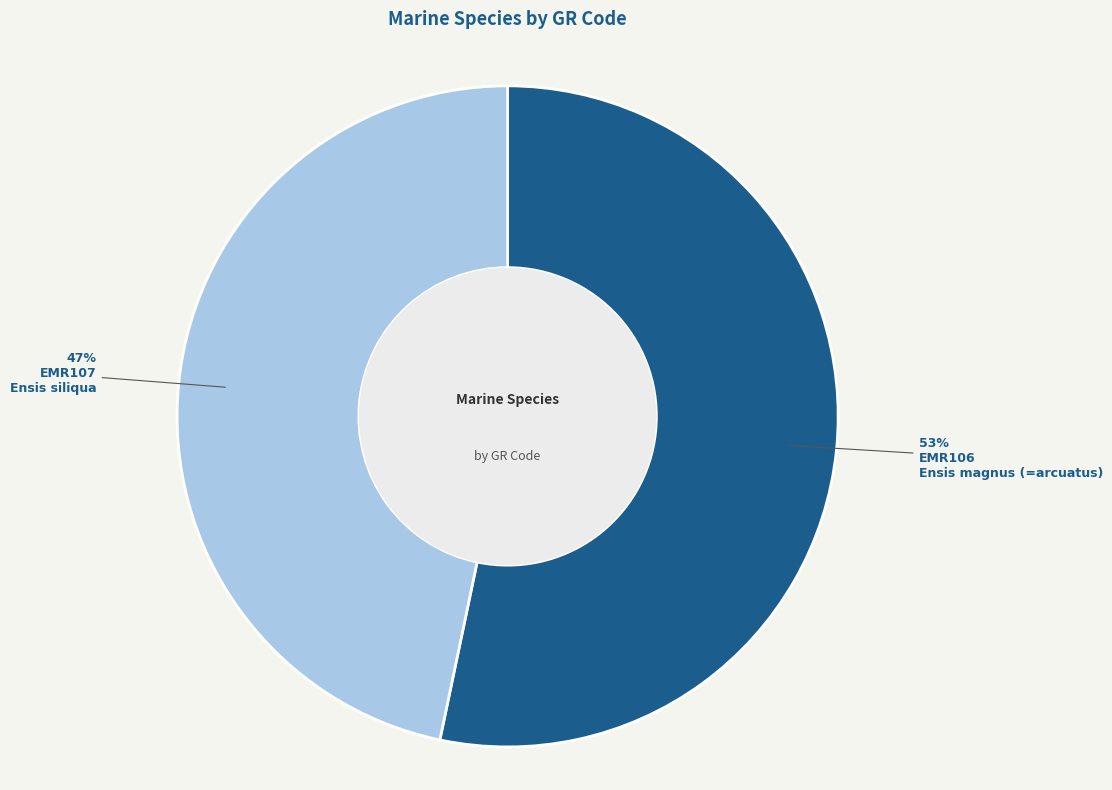

To the nearest percent, what is the average slice percentage?

50%